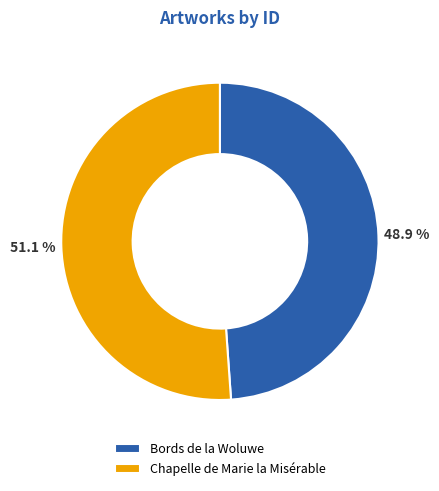

To the nearest percent, what is the difference between the largest and smallest slice percentages?

2%